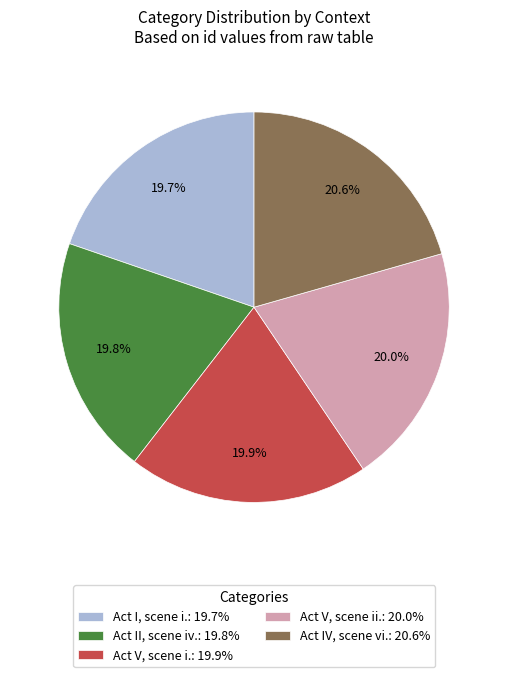

How many slices are in this pie chart?

5